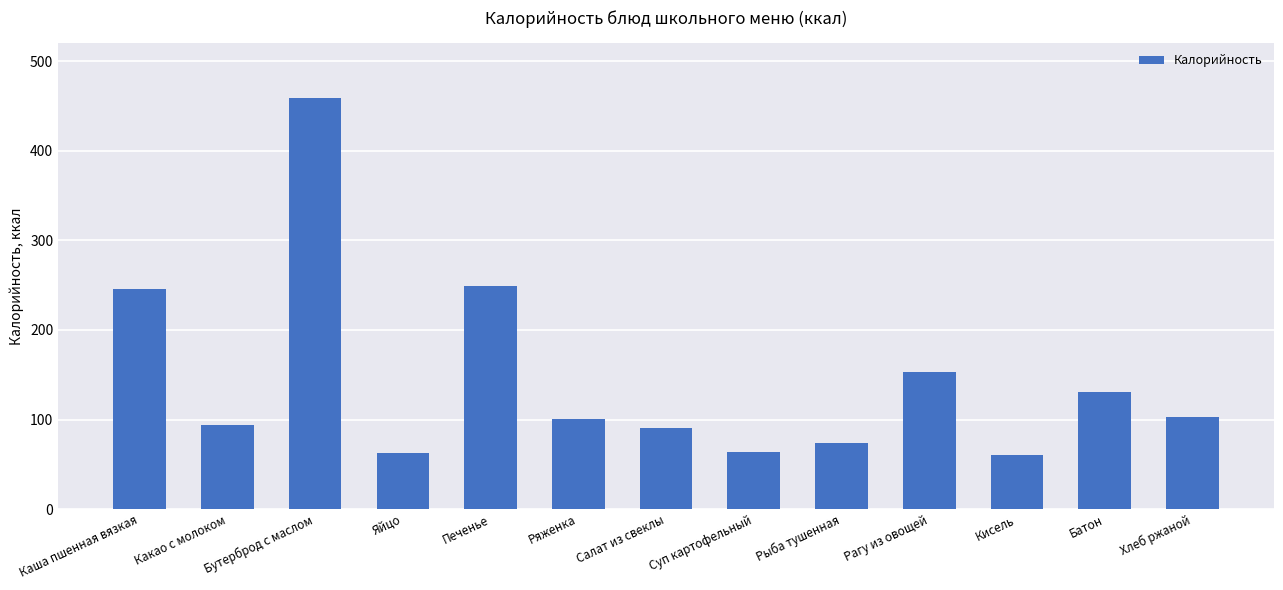

How many bars are there in total?

13